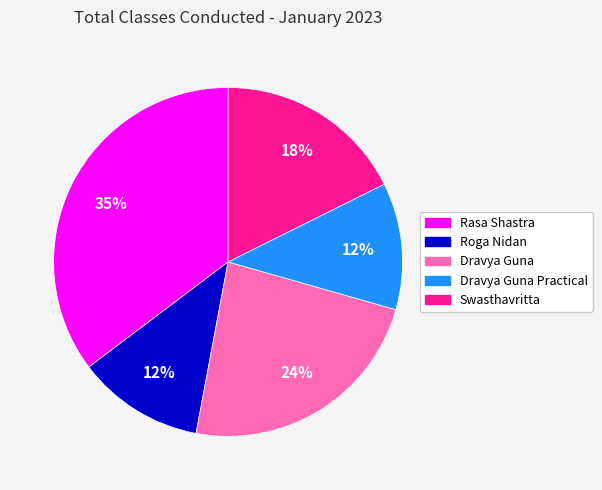

Is there a majority slice in this chart?

No